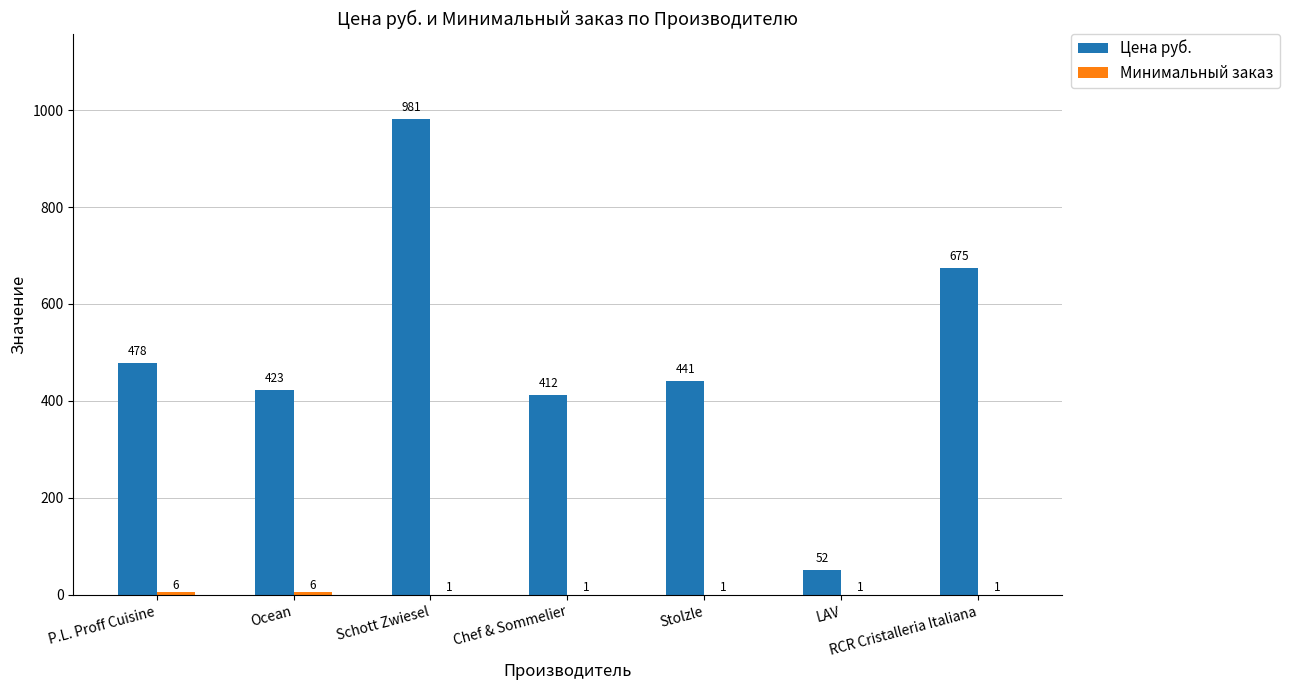

The value of Цена руб. at P.L. Proff Cuisine is 478. True or false?

True